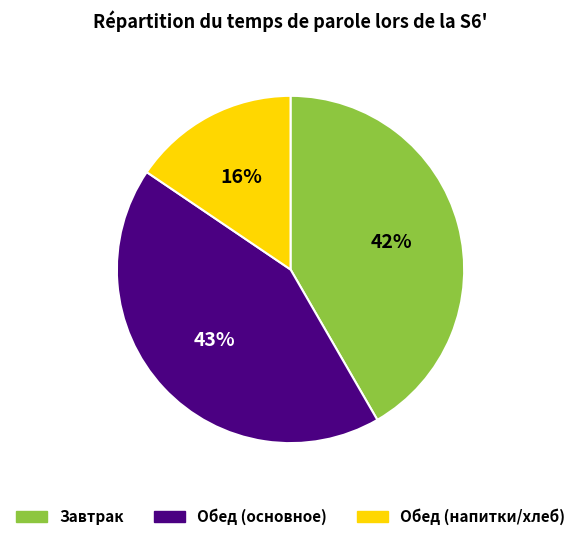

To the nearest percent, what is the average slice percentage?

33%